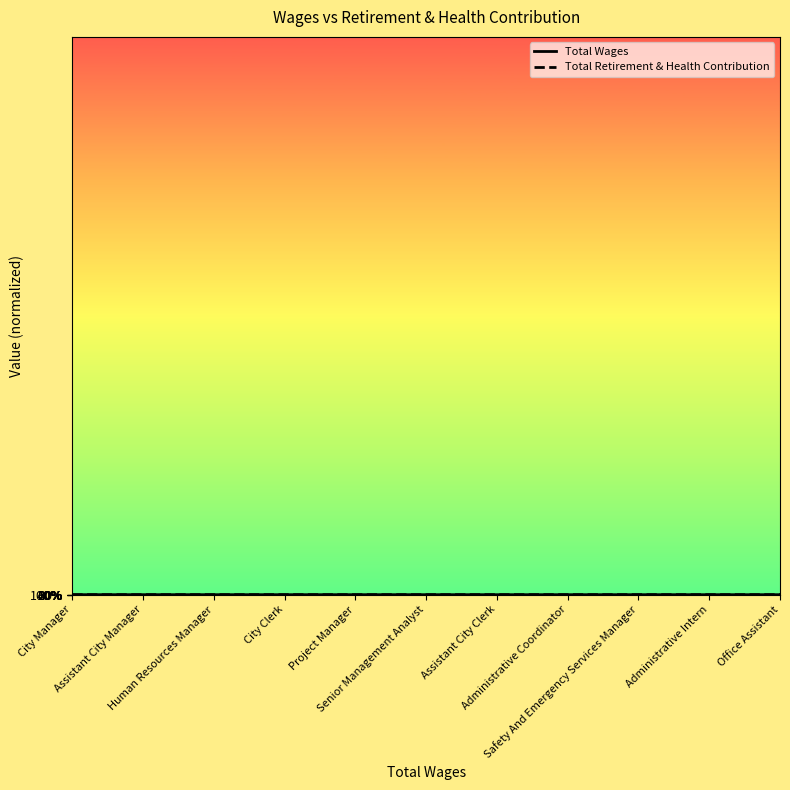

True or false: Total Wages and Total Retirement & Health Contribution intersect in this chart.

False